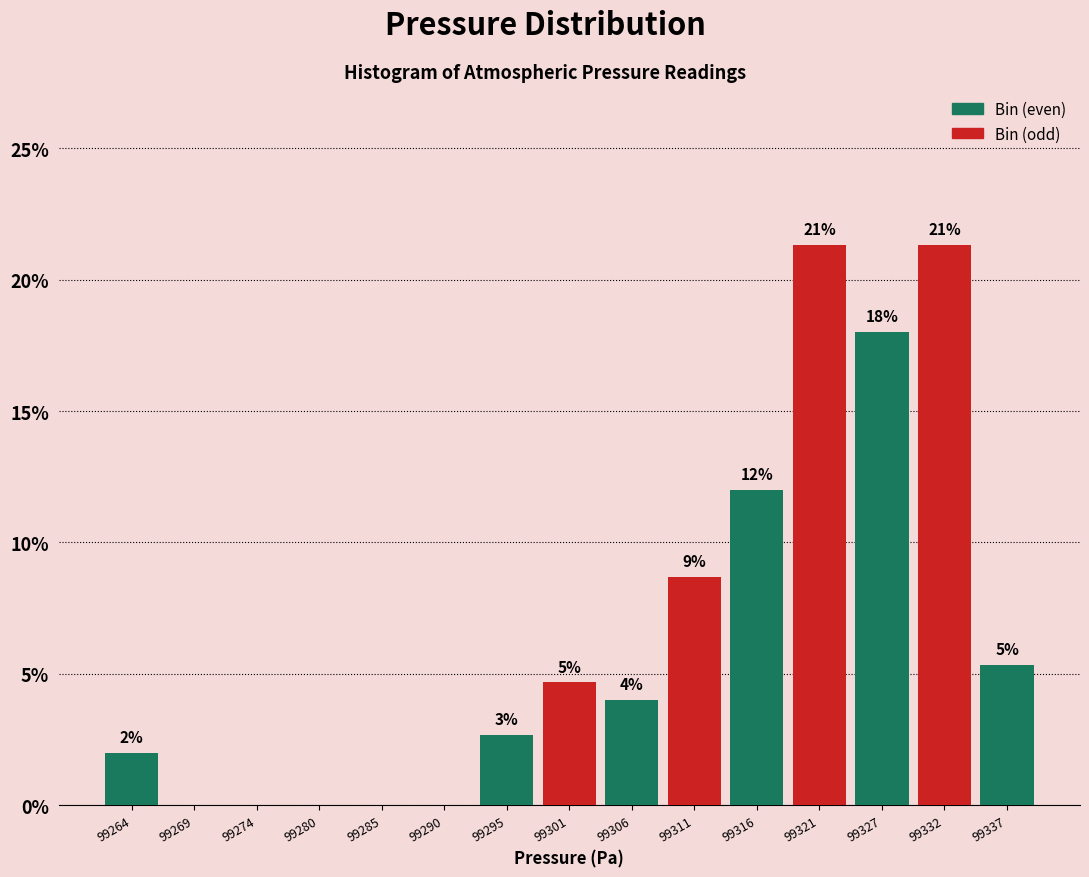

Are the bars horizontal?

No